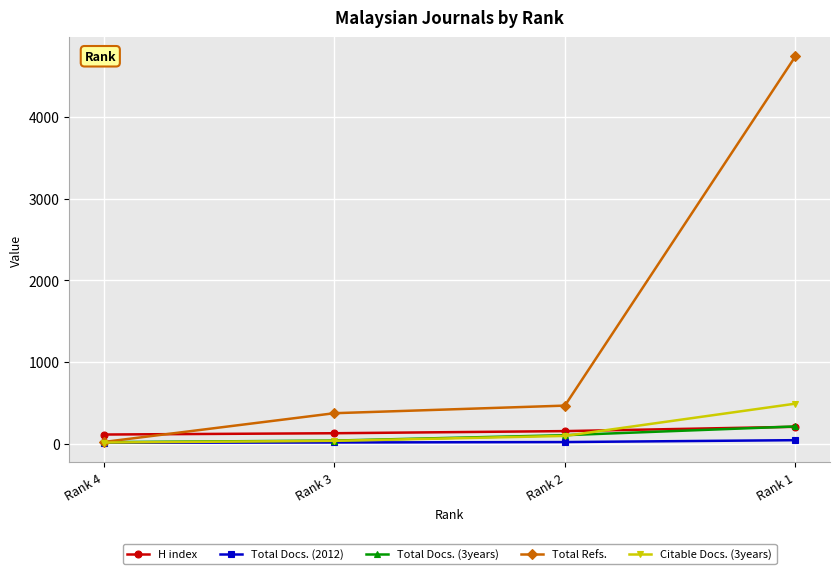

What is the value of the Citable Docs. (3years) point at the 4th from the left?

490